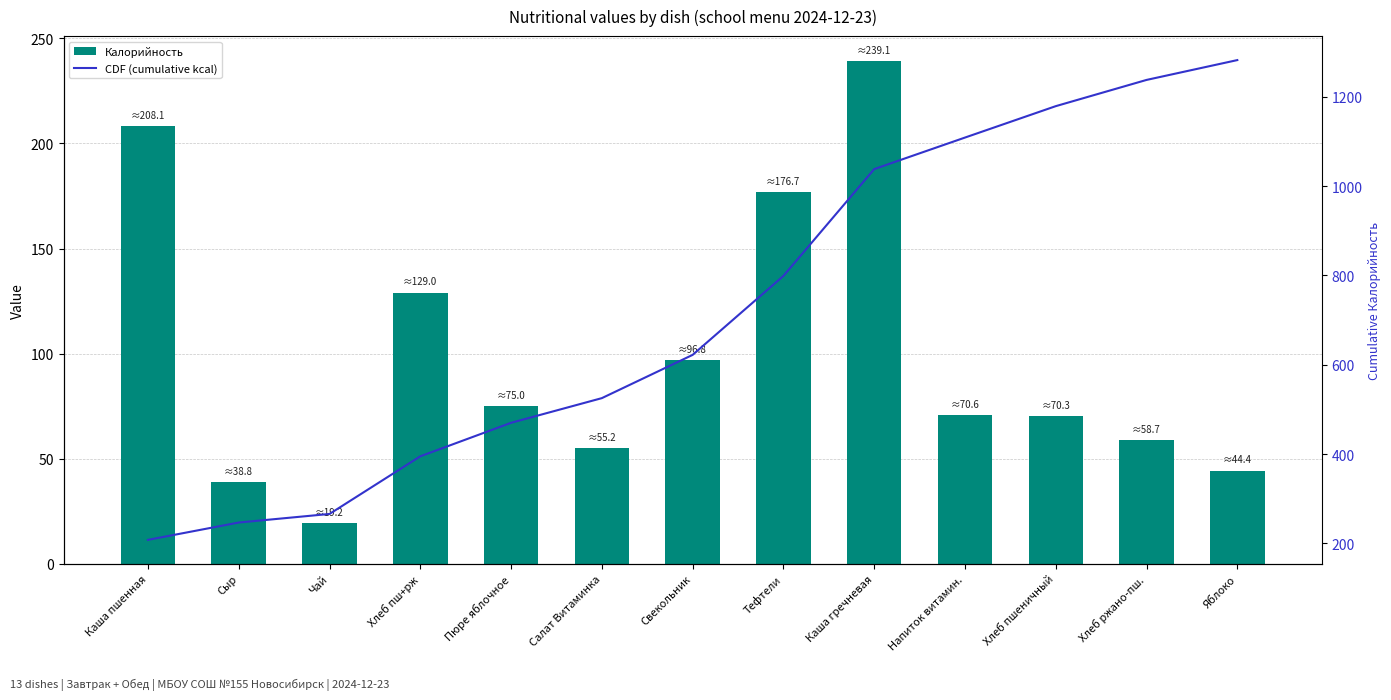

Reading right to left, what are all the values shown in this chart?

Калорийность: 44.4	58.7	70.3	70.6	239.1	176.7	96.8	55.2	75.0	129.0	19.2	38.8	208.1
CDF (cumulative kcal): 1281.9	1237.5	1178.8	1108.5	1037.9	798.8	622.1	525.3	470.1	395.1	266.1	246.9	208.1